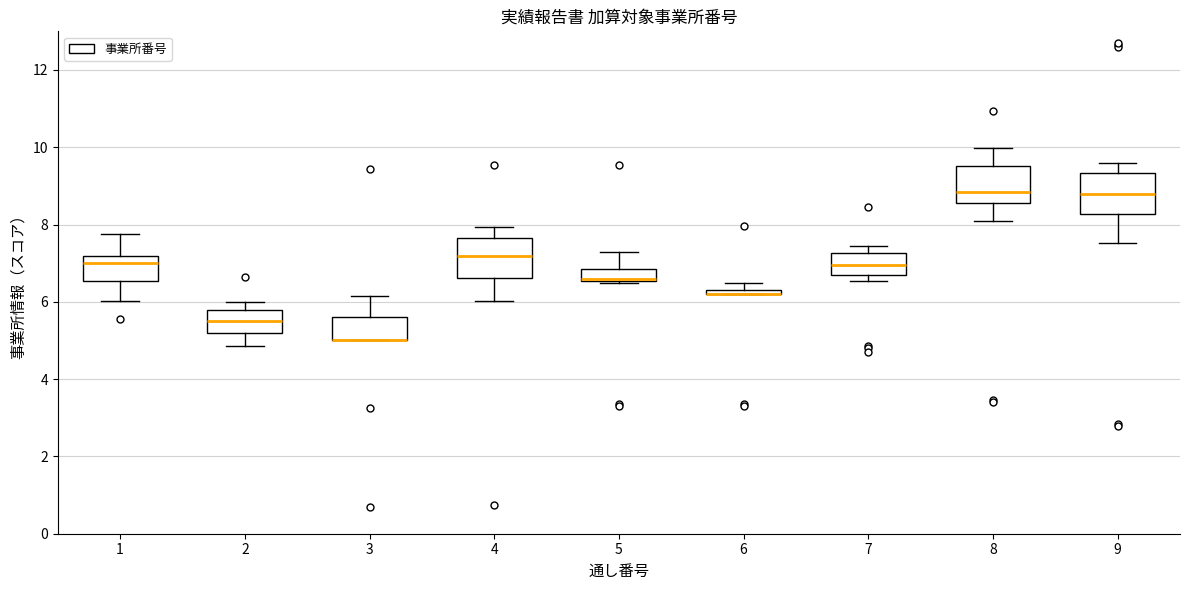

Where is the lower edge of the box at x = 6 on the y-axis? The values are not printed on the chart, so give them approximately, as read against the axis.

6.2